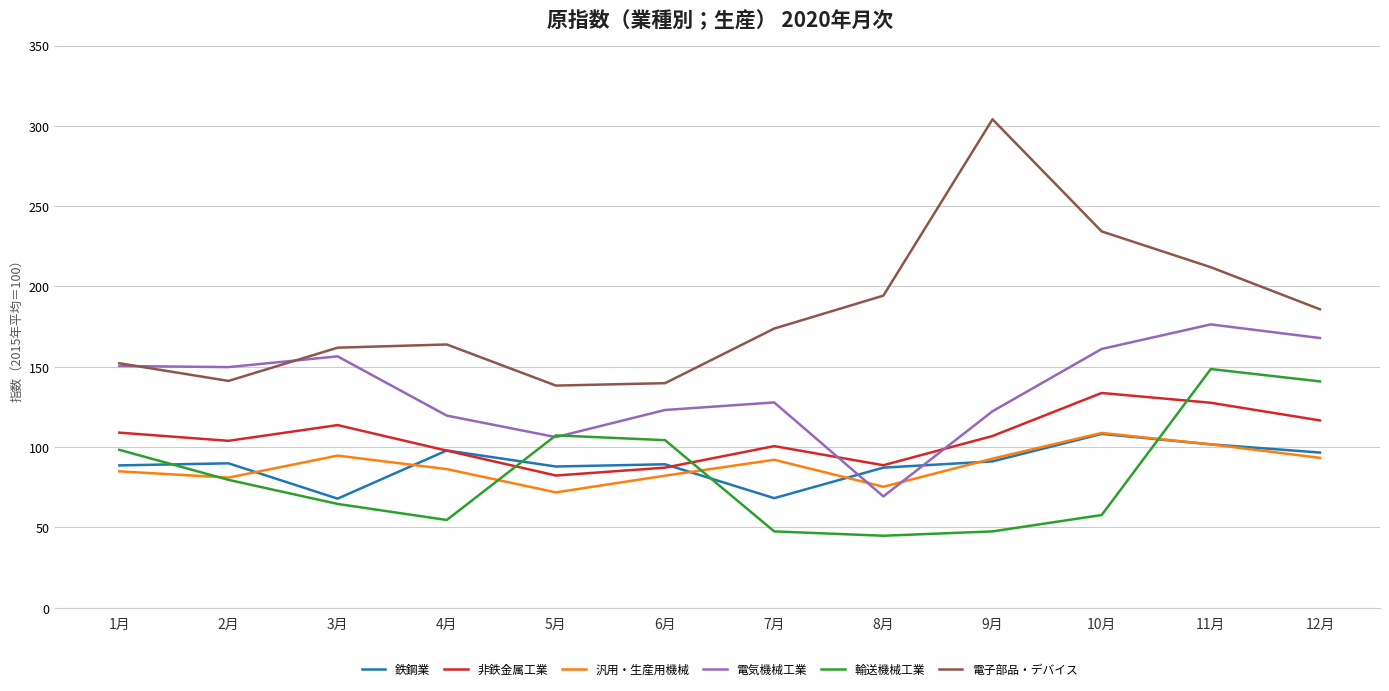

How many interior local valleys does the 非鉄金属工業 series have?

3